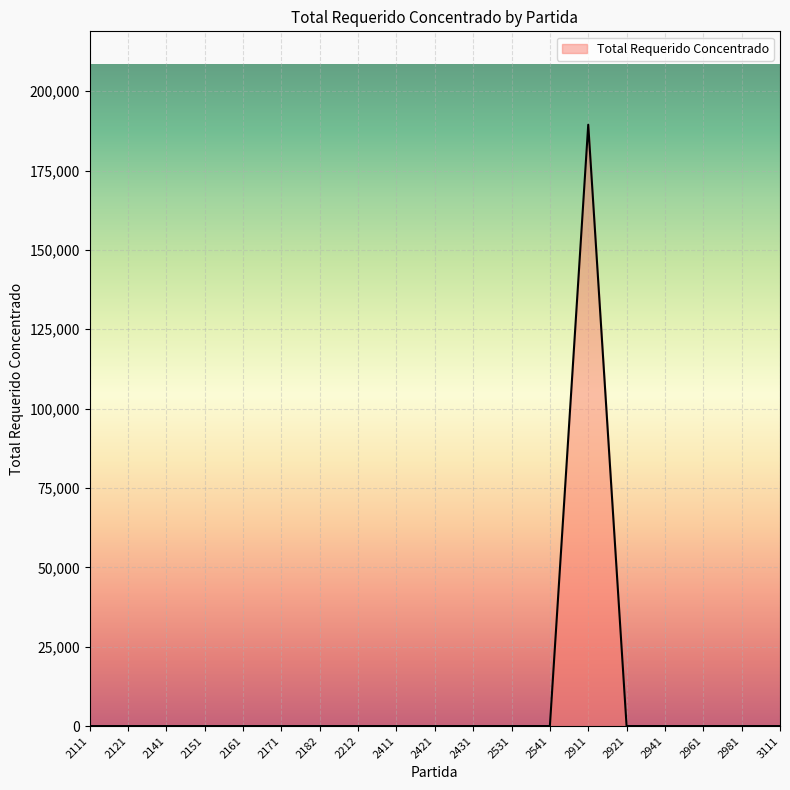

Reading left to right, what are all the values shown in this chart?

0.0	0.0	0.0	0.0	0.0	0.0	0.0	0.0	0.0	0.0	0.0	0.0	0.0	189428.8	0.0	0.0	0.0	0.0	0.0